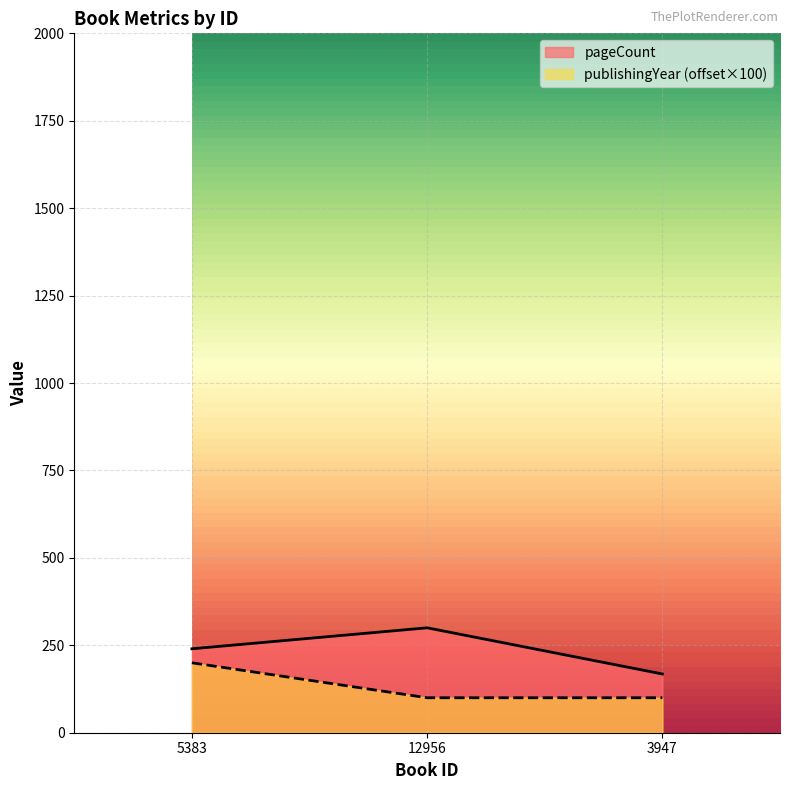

What is the smallest value displayed?

100